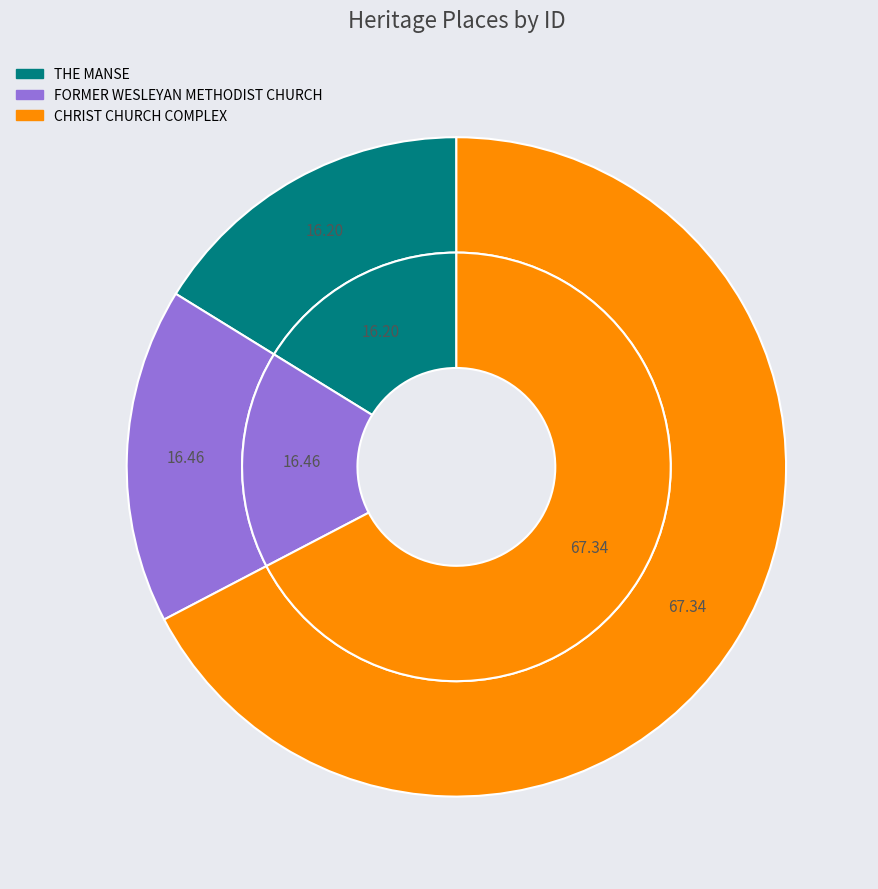

What is the total percentage of THE MANSE and FORMER WESLEYAN METHODIST CHURCH?

32.7%